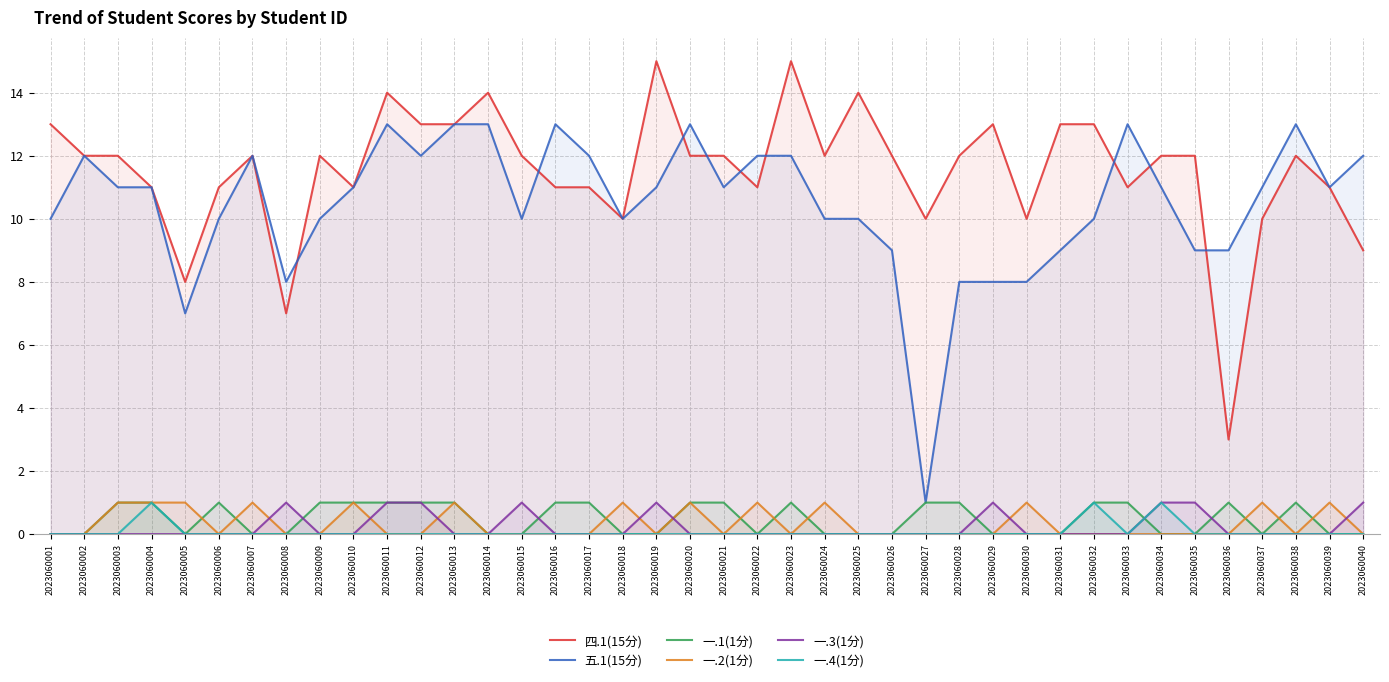

How many interior local peaks does the 五.1(15分) series have?

7